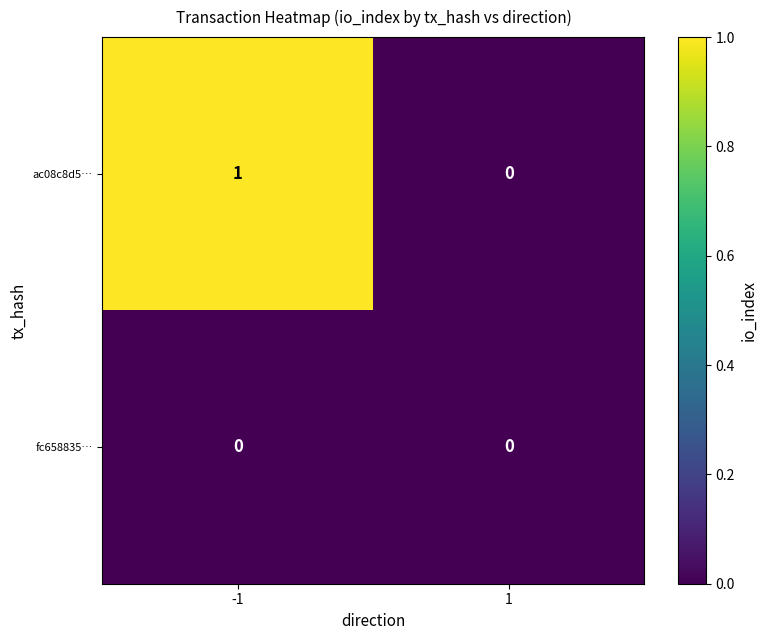

Is it true that ac08c8d5… equals 0 at 1?

True